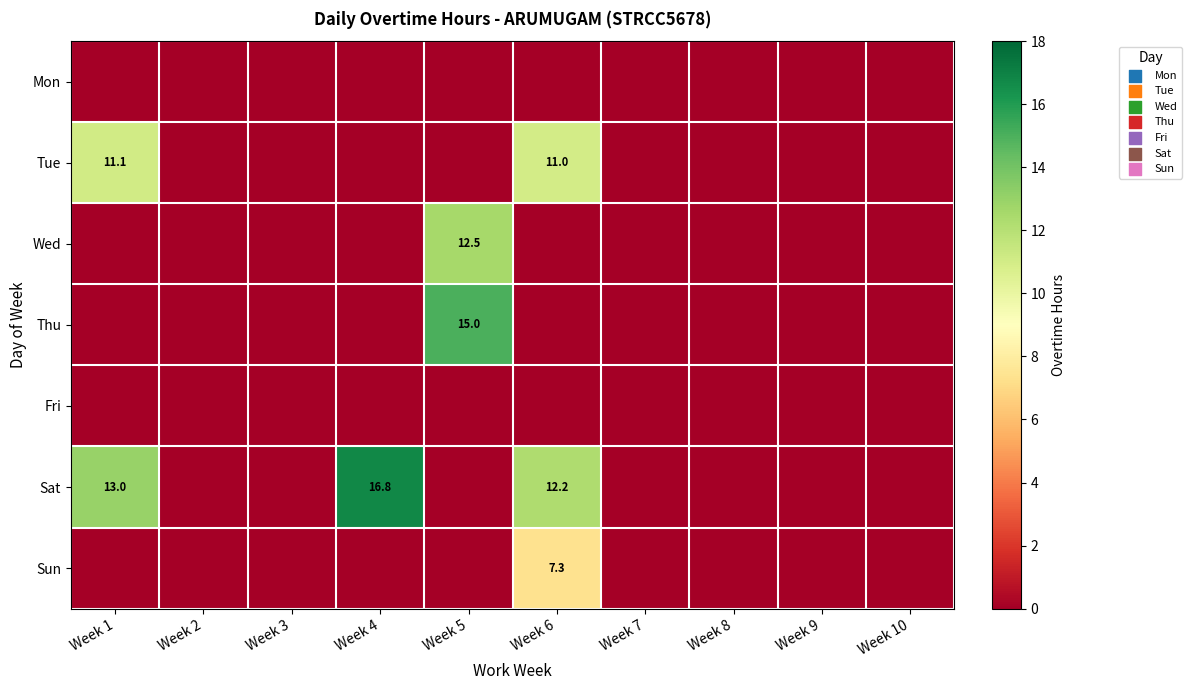

What is the total value across all series at Week 6?

30.6